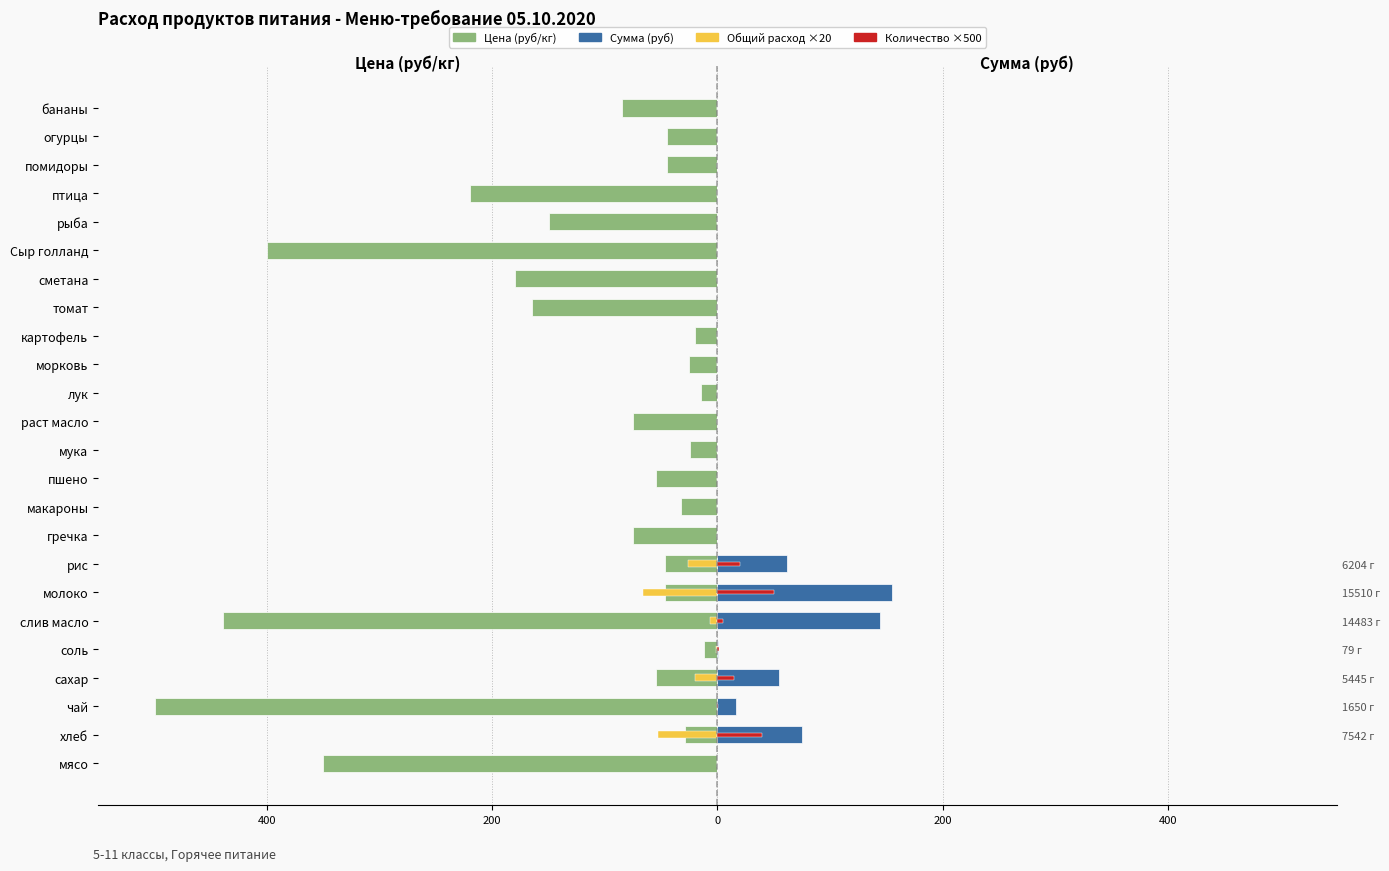

The value of Общий расход ×20 (кг) at сахар is -6.2. True or false?

False